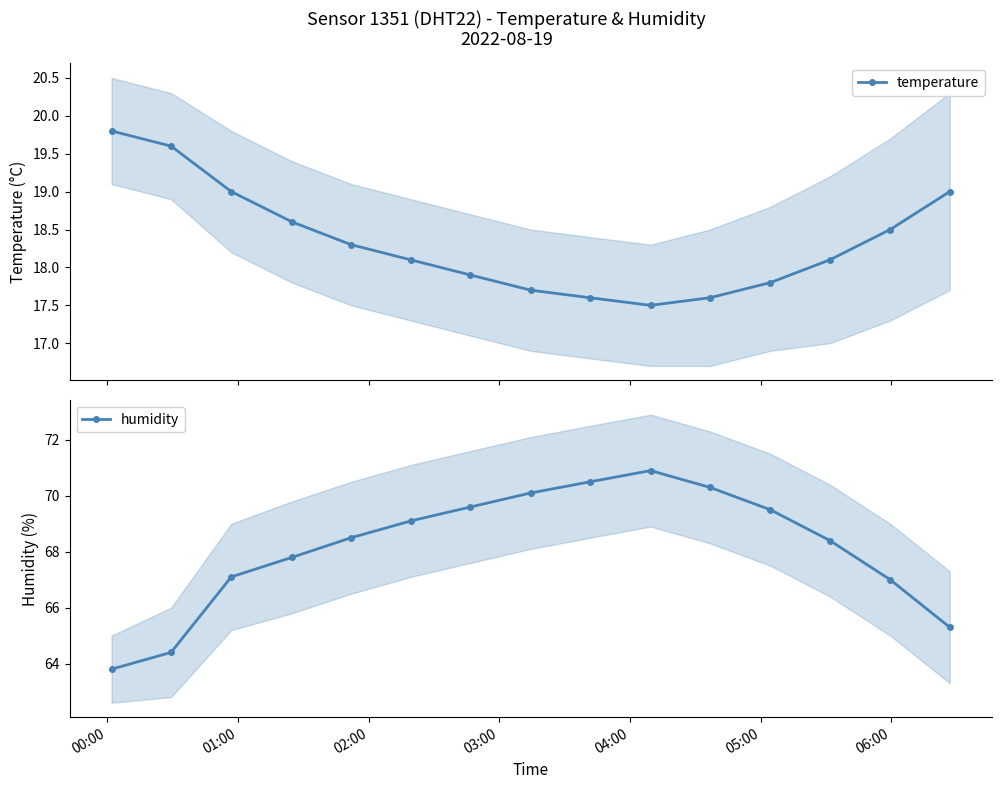

What is the maximum value shown in the chart?

70.9